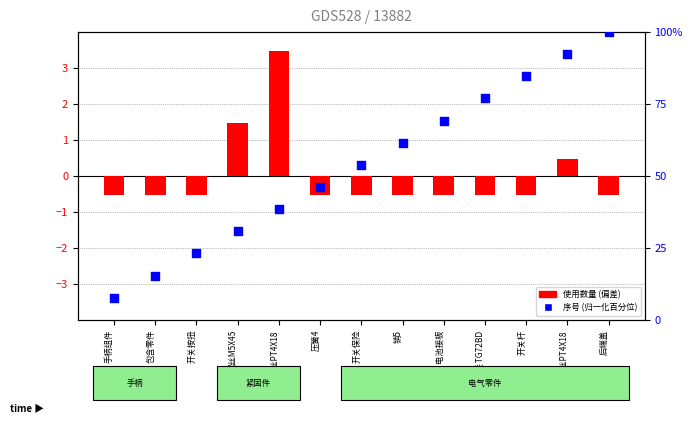

Is the value of 序号 (归一化) at 销5 greater than the value of 使用数量 at 自攻螺丝PT4X18?

Yes